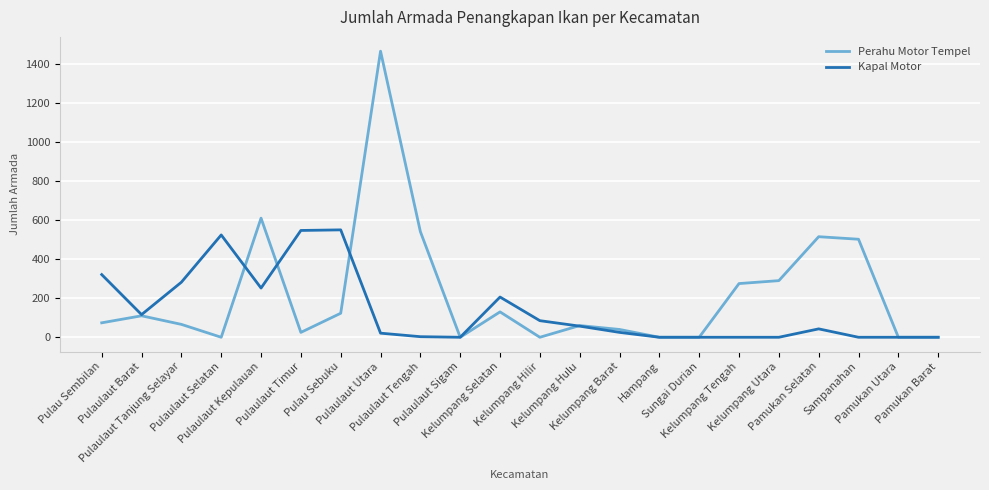

What are all the series names shown in the legend?

Perahu Motor Tempel, Kapal Motor